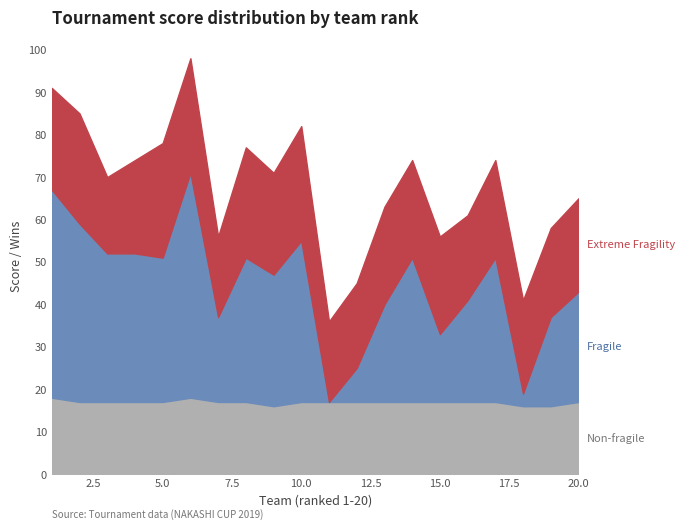

Which has a higher value, 5 or 7?

5